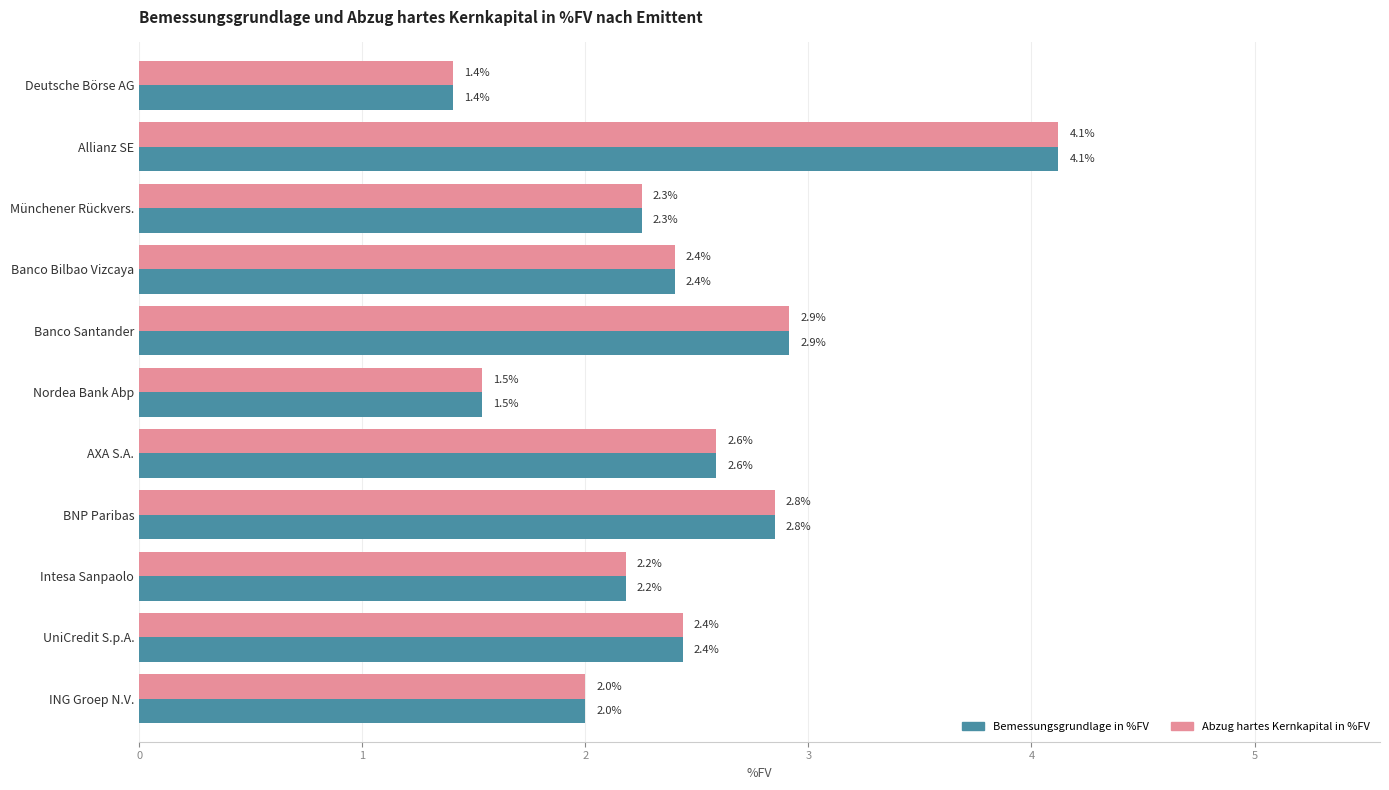

At which label is Bemessungsgrundlage in %FV closest to 2?

ING Groep N.V.